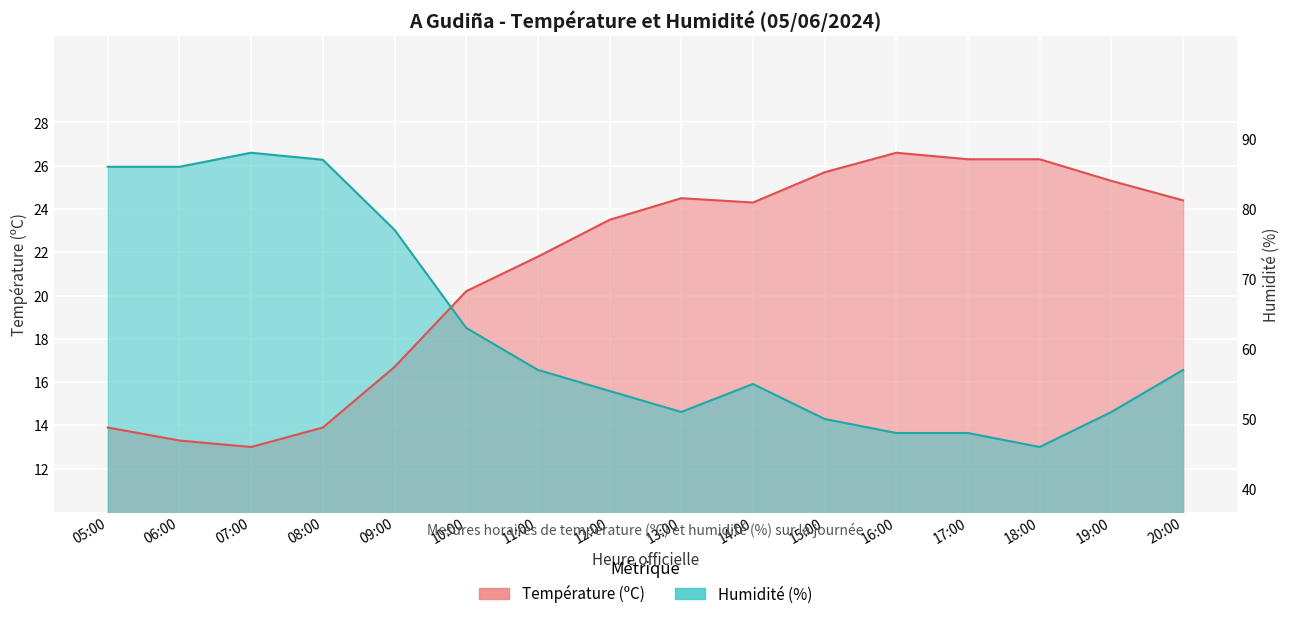

Between 07:00 and 13:00, which series saw the biggest shift?

Humidité (%)